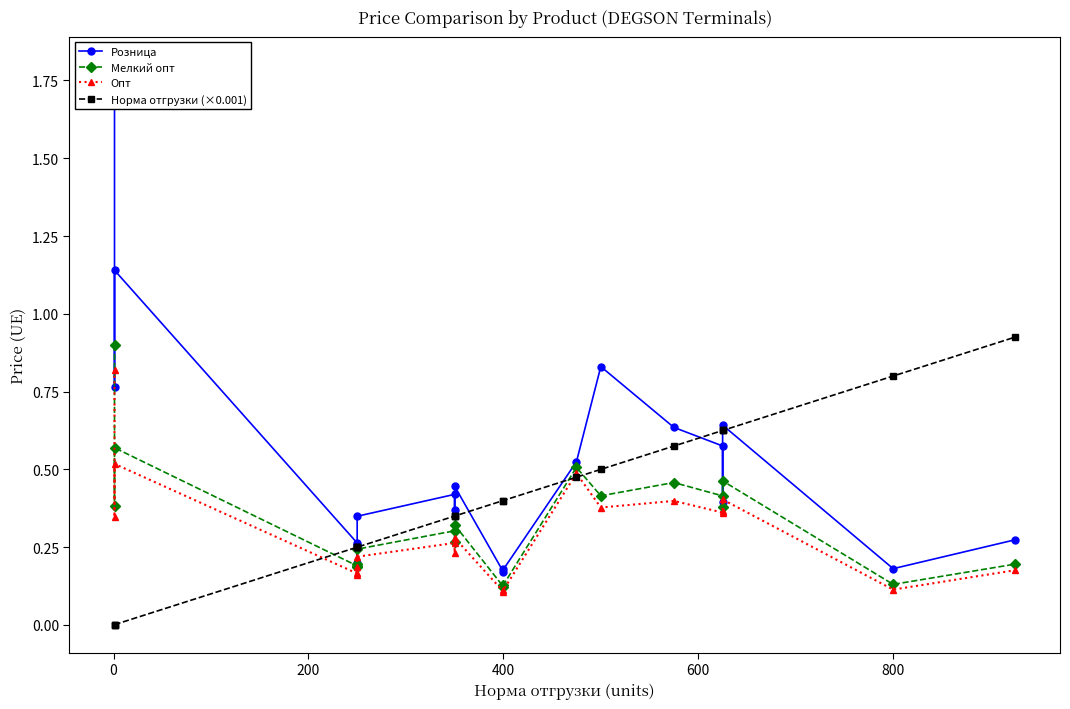

What are all the series names shown in the legend?

Розница, Мелкий опт, Опт, Норма отгрузки (×0.001)